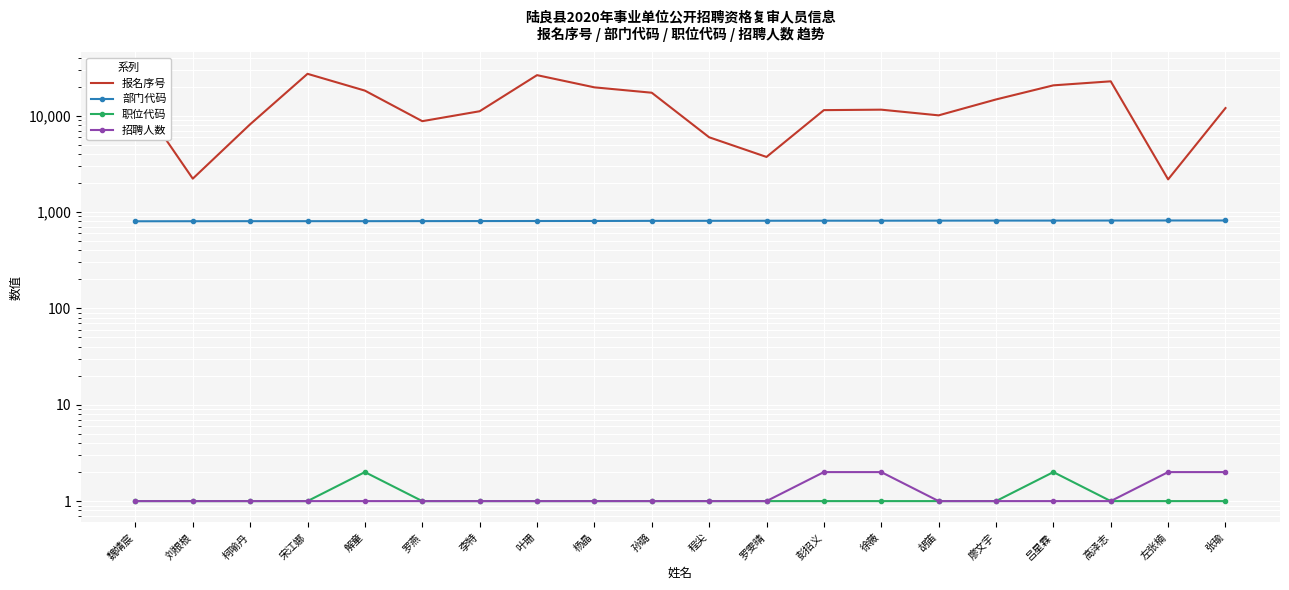

Which series has the largest range (max minus min)?

报名序号